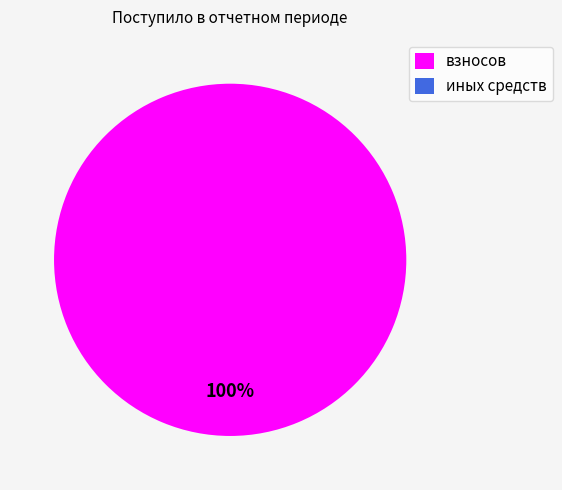

How many slices are in this pie chart?

2